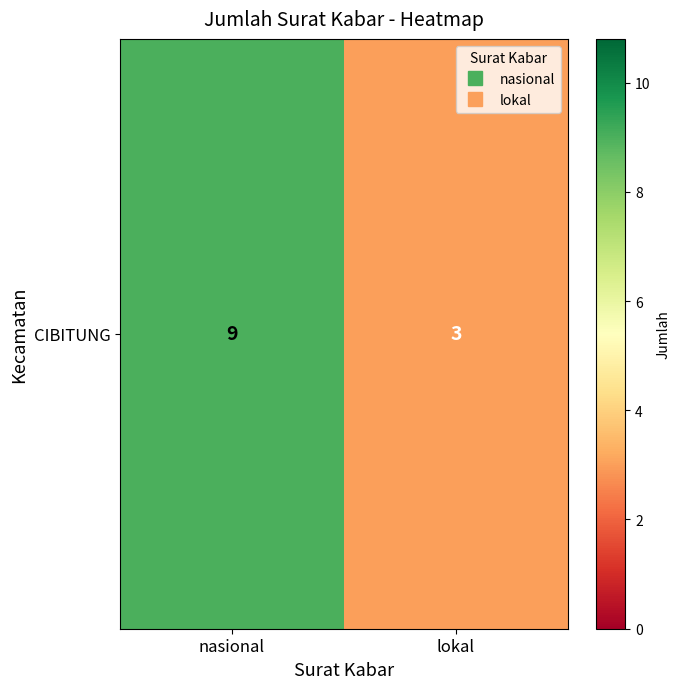

What is the sum of all values?

12